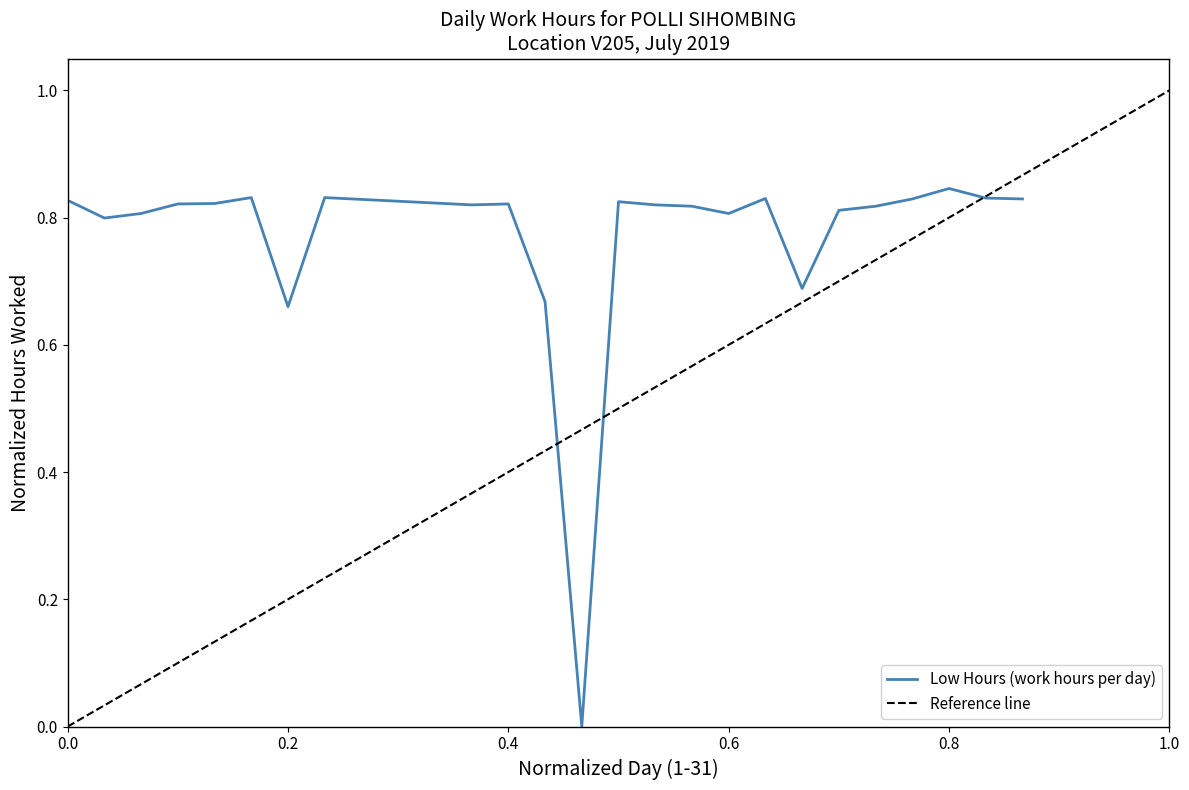

How many data points does each series have?

24